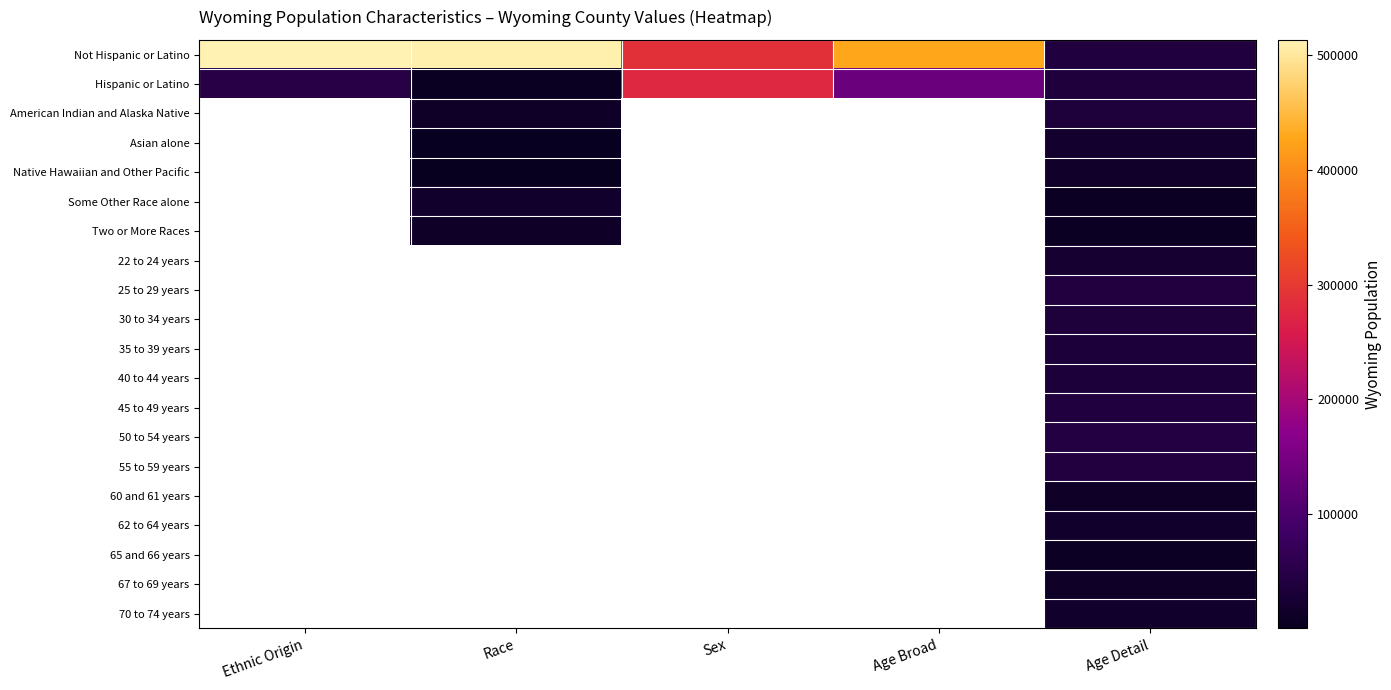

Between Ethnic Origin and Age Broad, which is larger?

Ethnic Origin